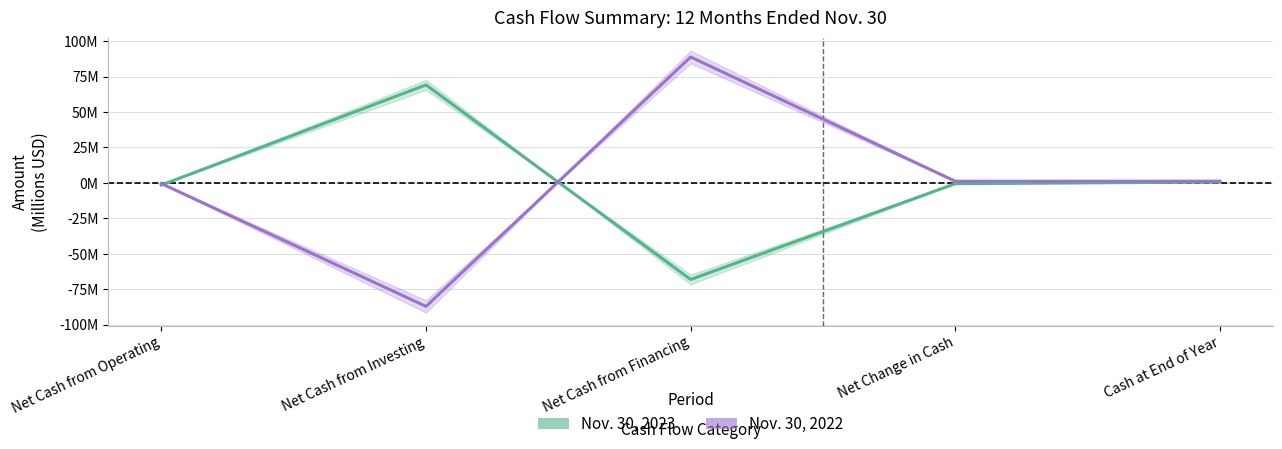

What is the difference between the Nov. 30, 2023 values at Net Cash from Investing and Net Change in Cash?

69.7